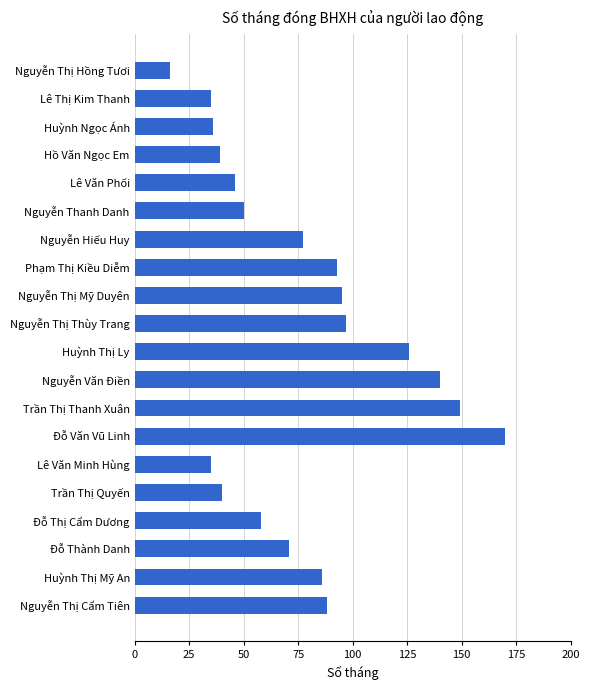

True or false: the data shows 93 at Phạm Thị Kiều Diễm.

True